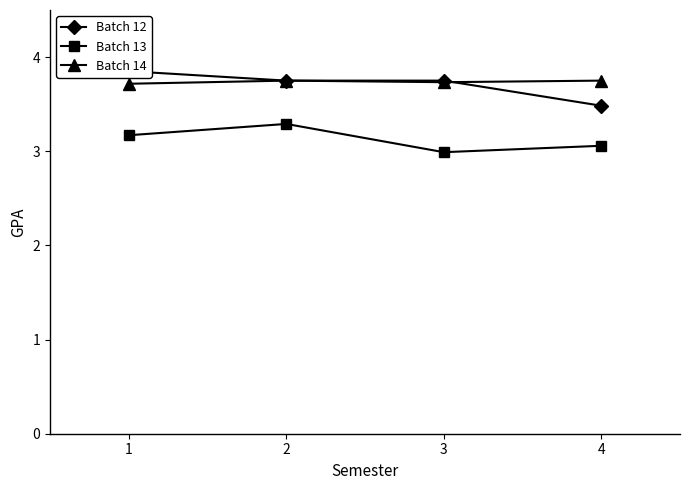

At which label is Batch 13 closest to 3?

3